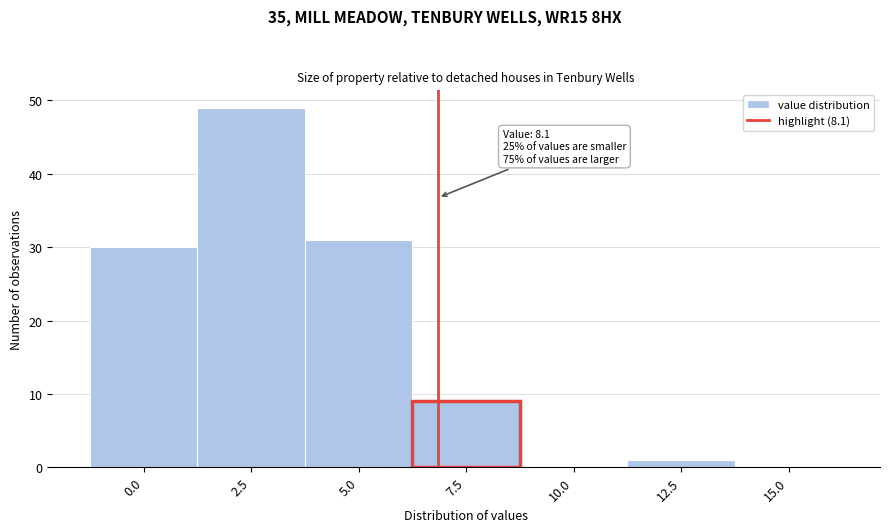

Reading left to right, list all the values displayed in this chart.

0.0=30	2.5=49	5.0=31	7.5=9	10.0=0	12.5=1	15.0=0